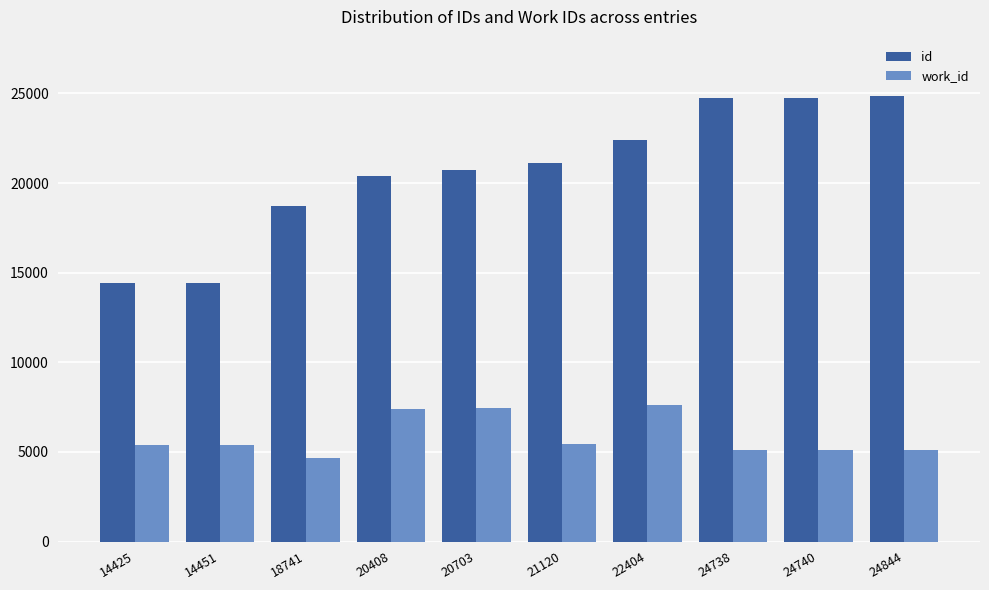

The work_id series shows 5088 at 24738. True or false?

True